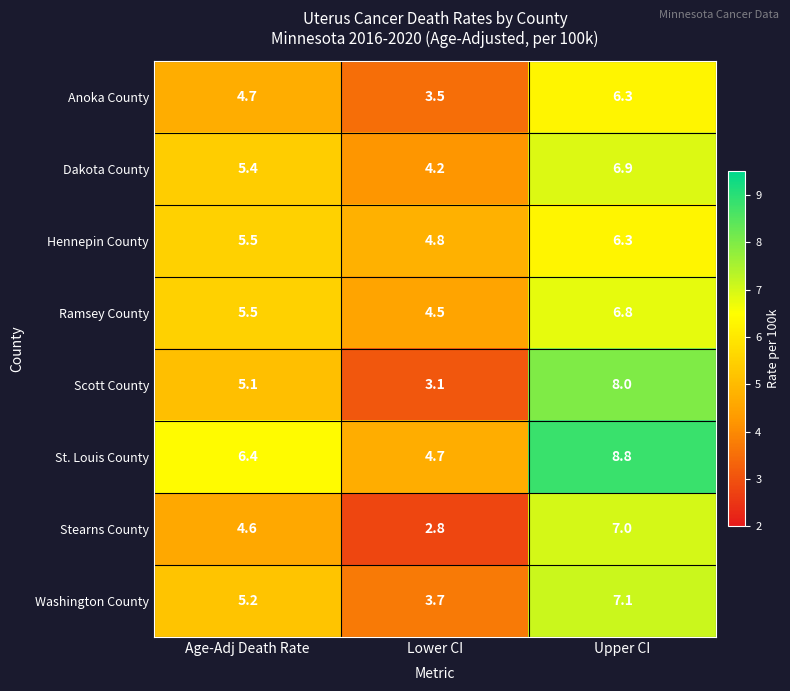

Rank the categories by Hennepin County value from highest to lowest.

Upper CI, Age-Adj Death Rate, Lower CI